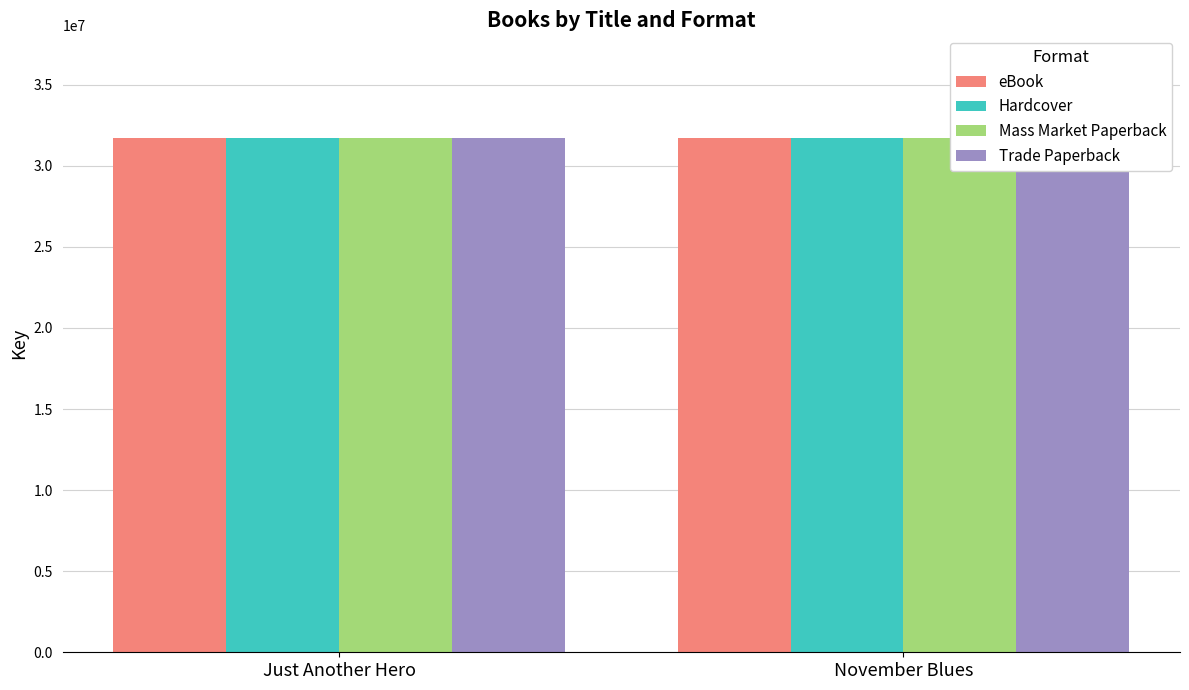

True or false: Hardcover has a value of 31704092 at Just Another Hero.

True